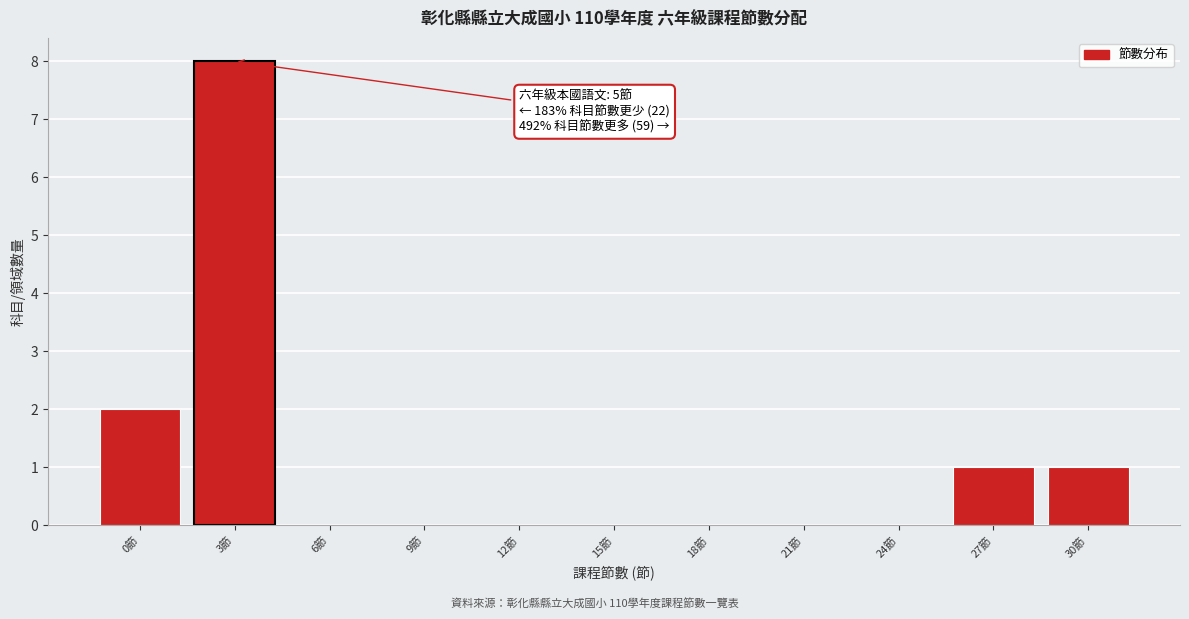

Reading left to right, what are all the values shown in this chart?

0節=2	3節=8	6節=0	9節=0	12節=0	15節=0	18節=0	21節=0	24節=0	27節=1	30節=1